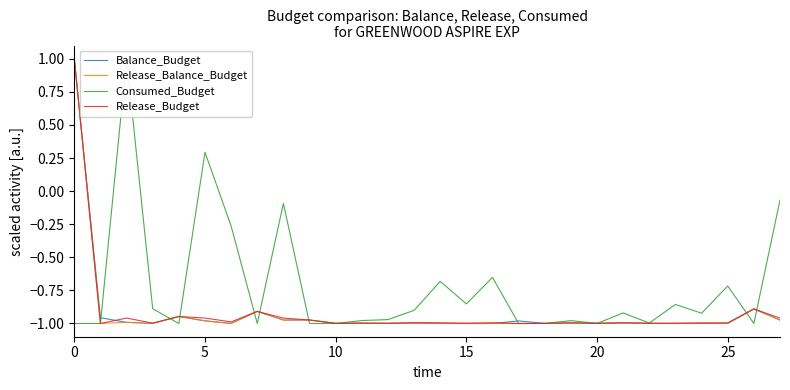

Is this an area chart (filled region under the line)?

No